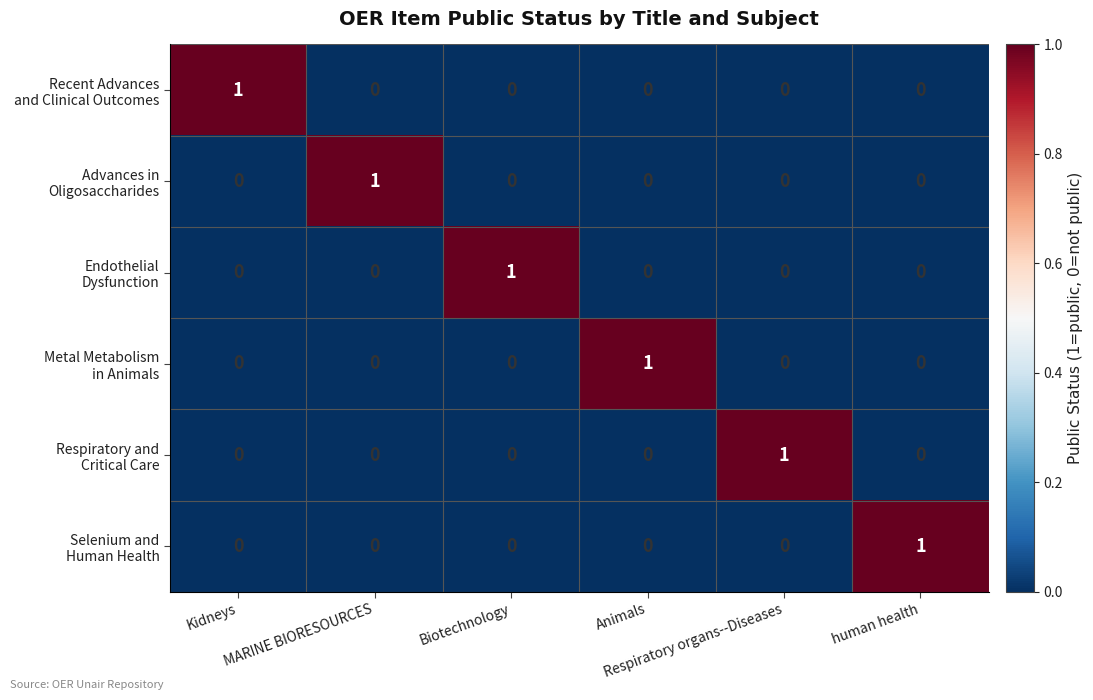

Count the number of data series in this chart.

6